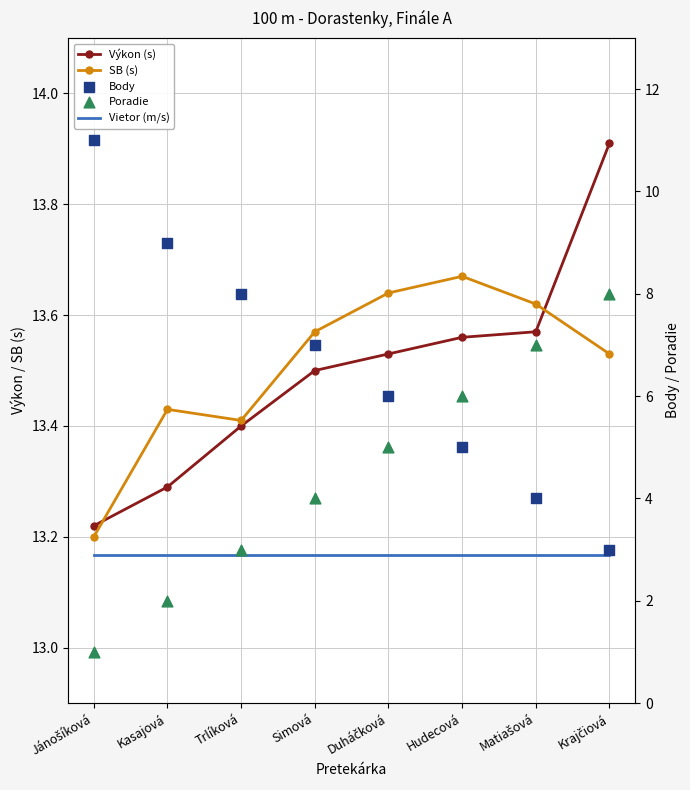

Which series contains the lowest Y value?

Poradie